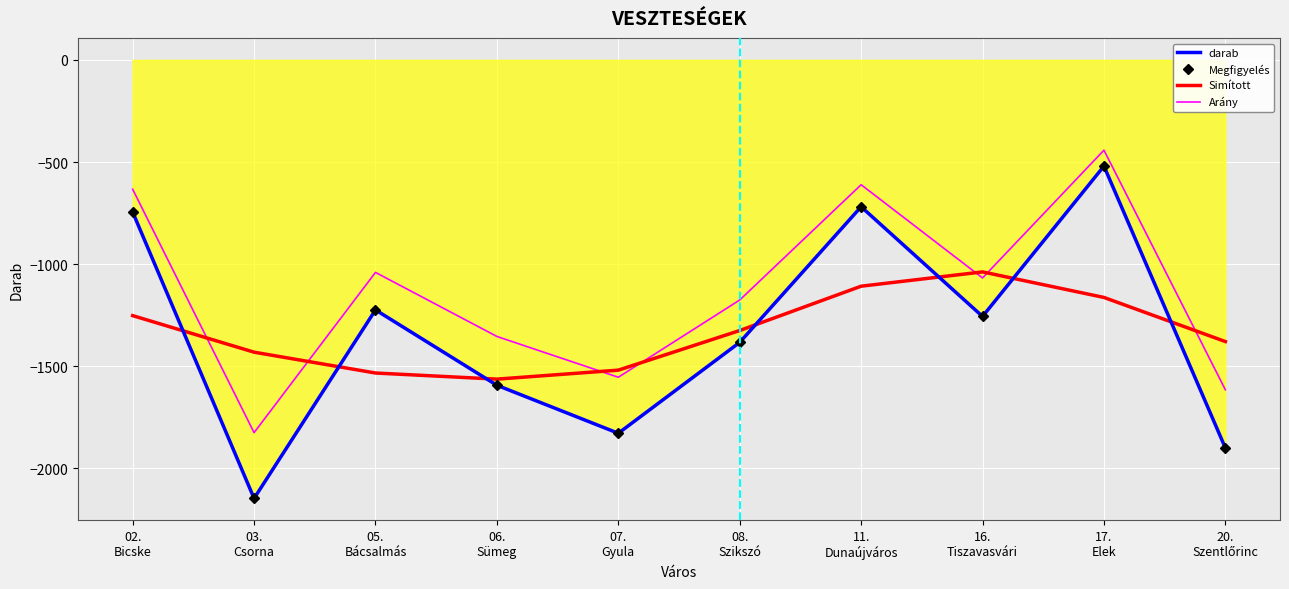

How many data points does each series have?

10